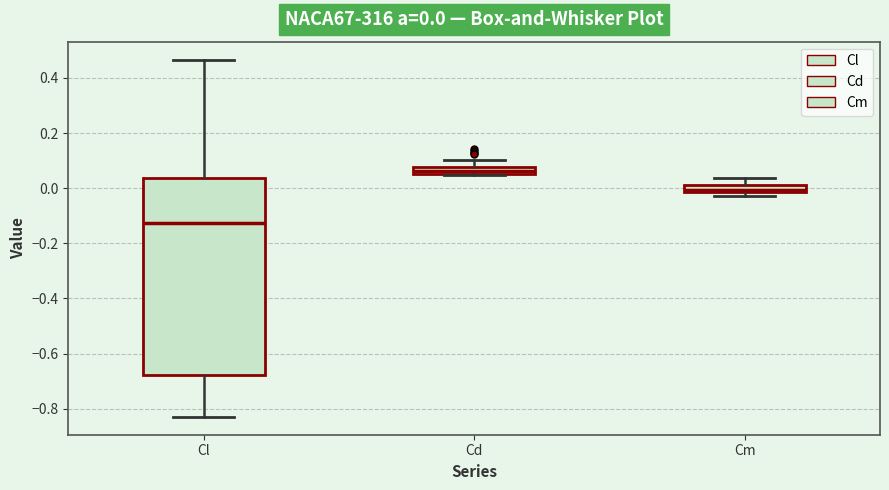

Which box is the tallest, from its lower edge to its upper edge?

Cl